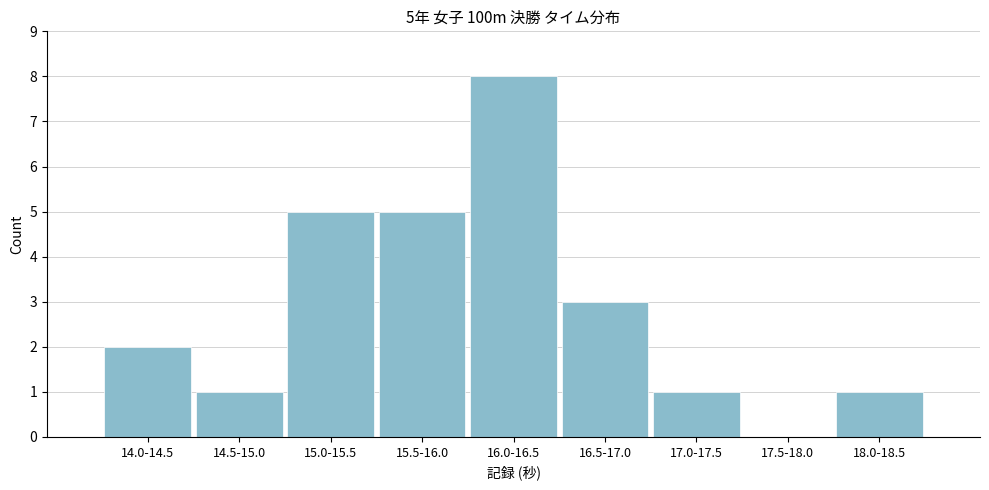

Reading left to right, extract all data points from this chart.

14.0-14.5=2	14.5-15.0=1	15.0-15.5=5	15.5-16.0=5	16.0-16.5=8	16.5-17.0=3	17.0-17.5=1	17.5-18.0=0	18.0-18.5=1